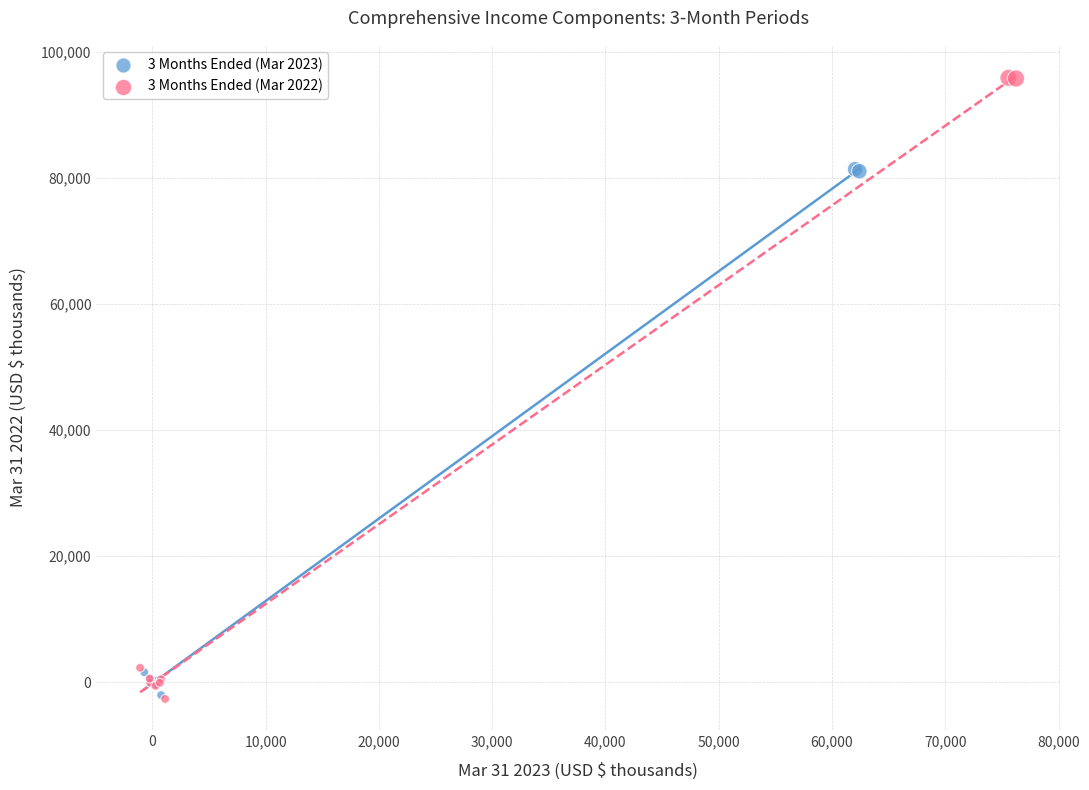

Which series has the largest Y range (max minus min)?

3 Months Ended (Mar 2022)